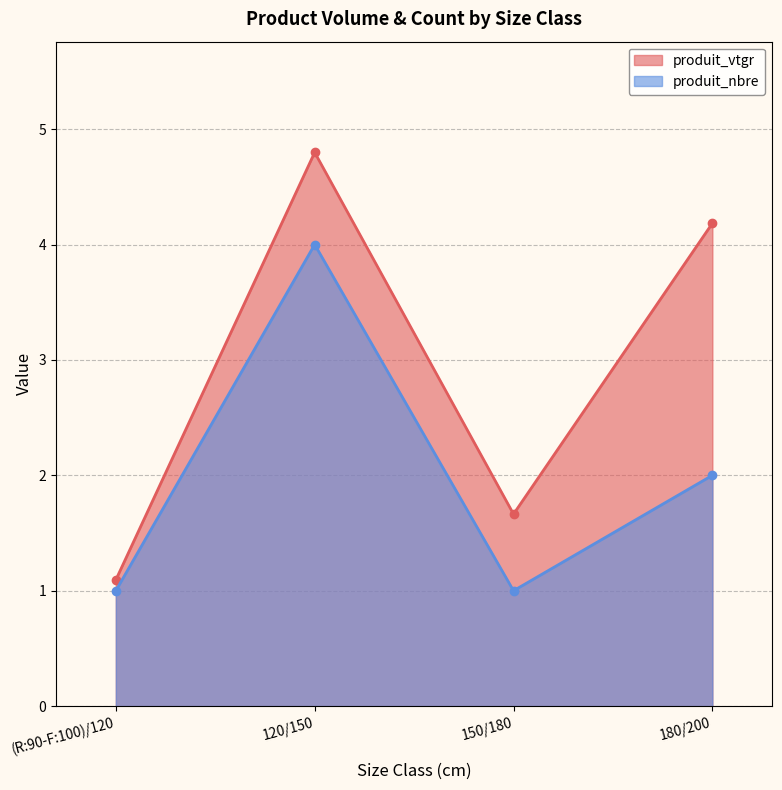

What is the highest value of the produit_nbre series?

4.0